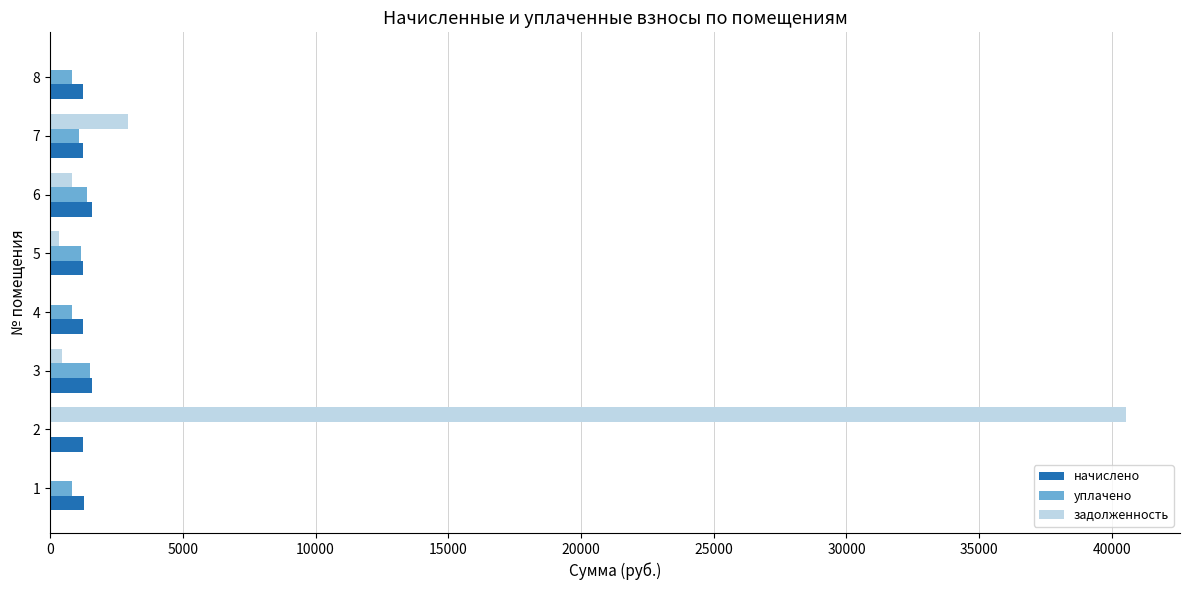

Which series has the largest total across all categories?

задолженность